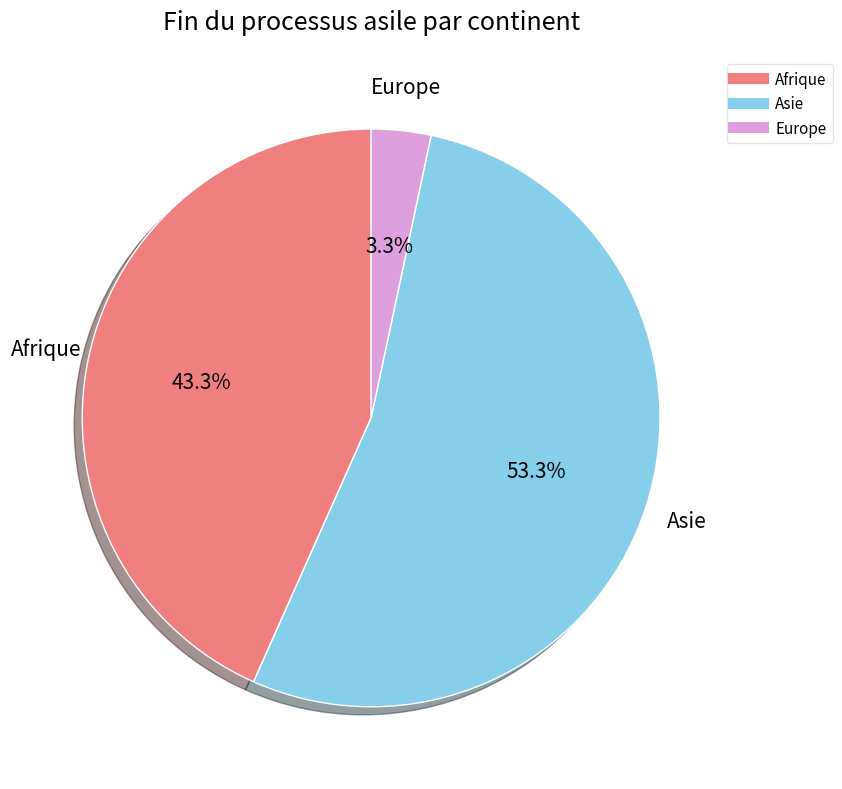

Is there any slice that represents more than half of the pie?

Yes